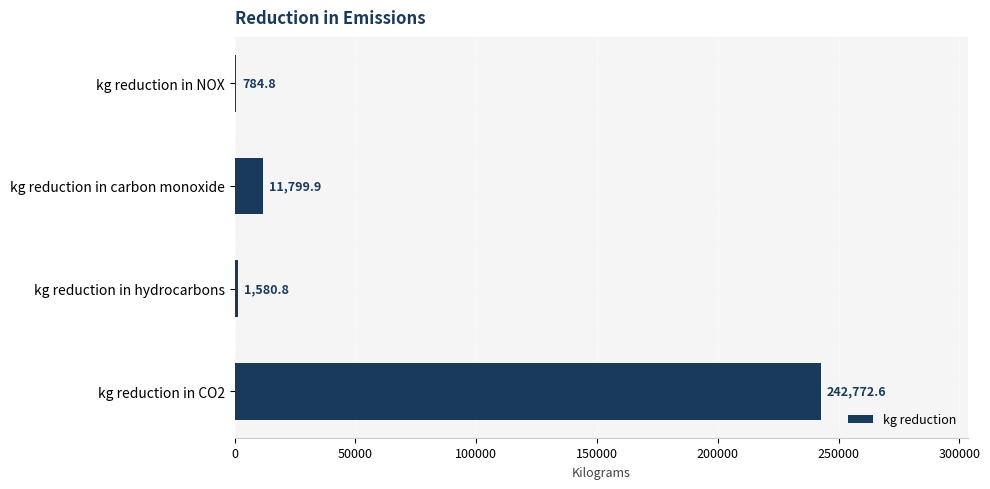

How many categories are shown in the chart?

4